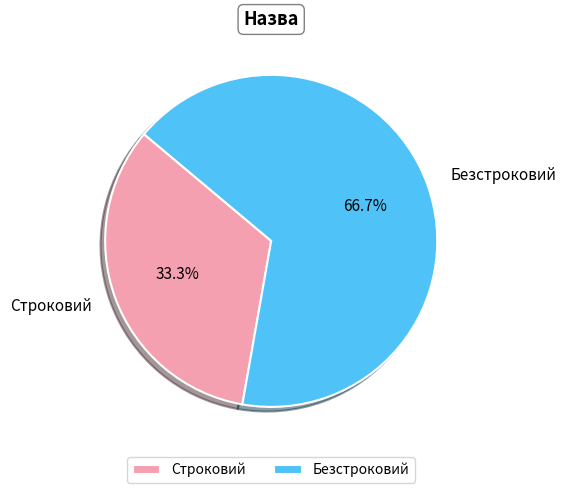

To the nearest percent, what is the difference between the Безстроковий and Строковий slice percentages?

33%